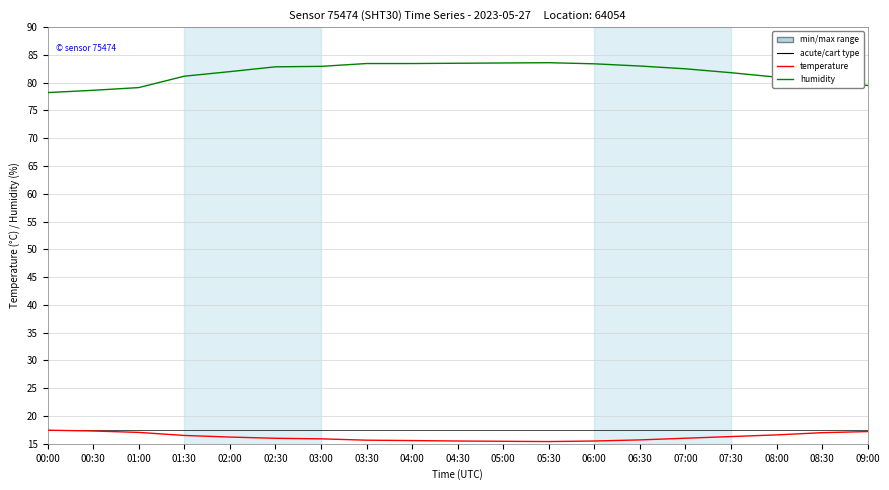

What is the difference between the highest and lowest values at 00:00?

60.8